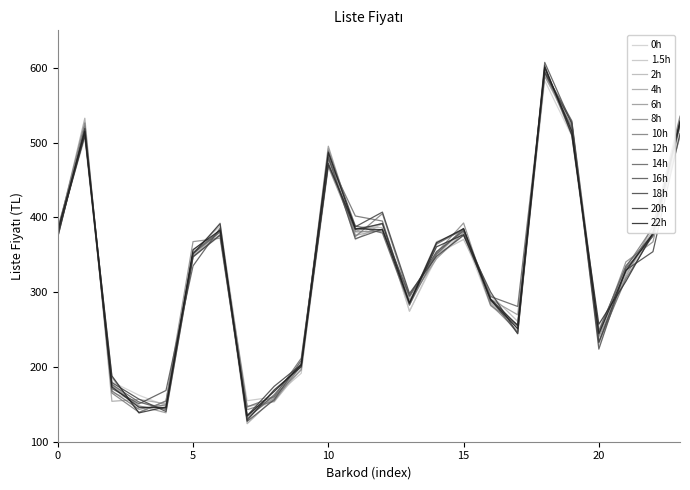

Does the chart have visible grid lines?

No